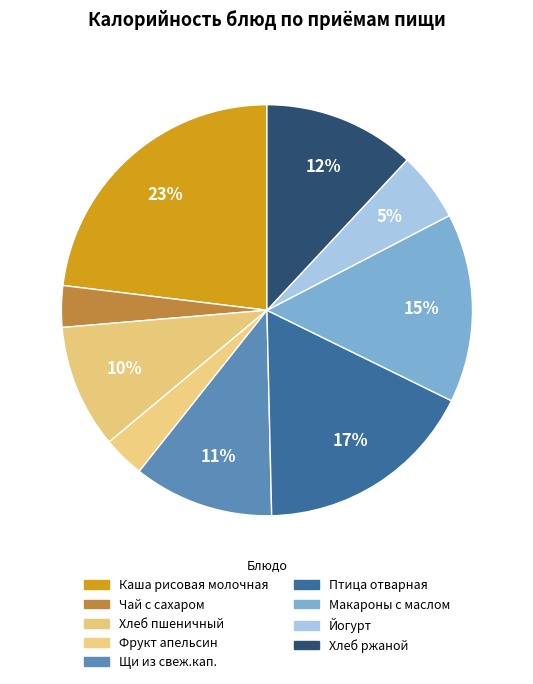

Which slice is the smallest?

Чай с сахаром